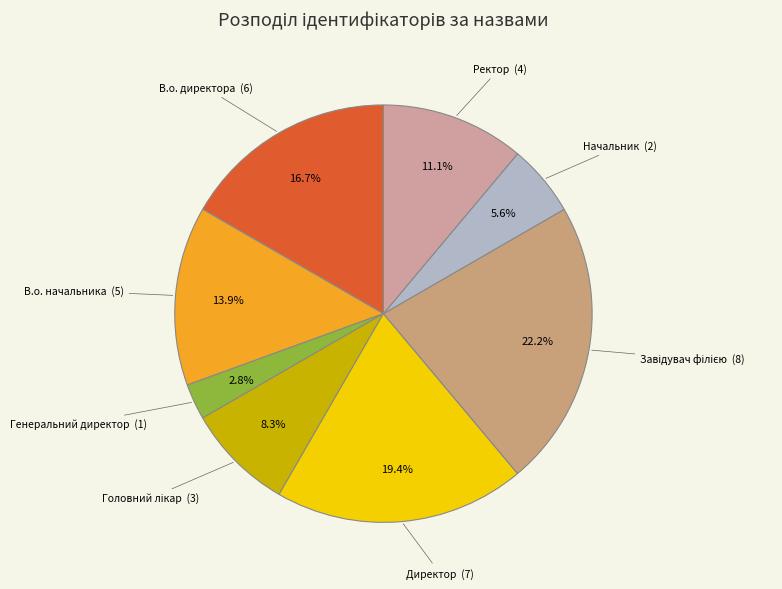

Which slice is the largest?

Завідувач філією